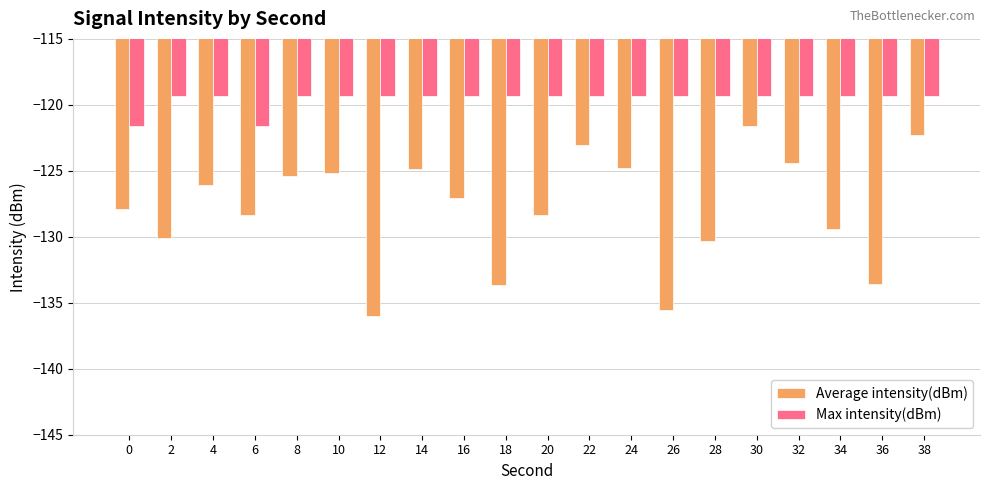

The value of Average intensity(dBm) at 26 is -135.5. True or false?

True